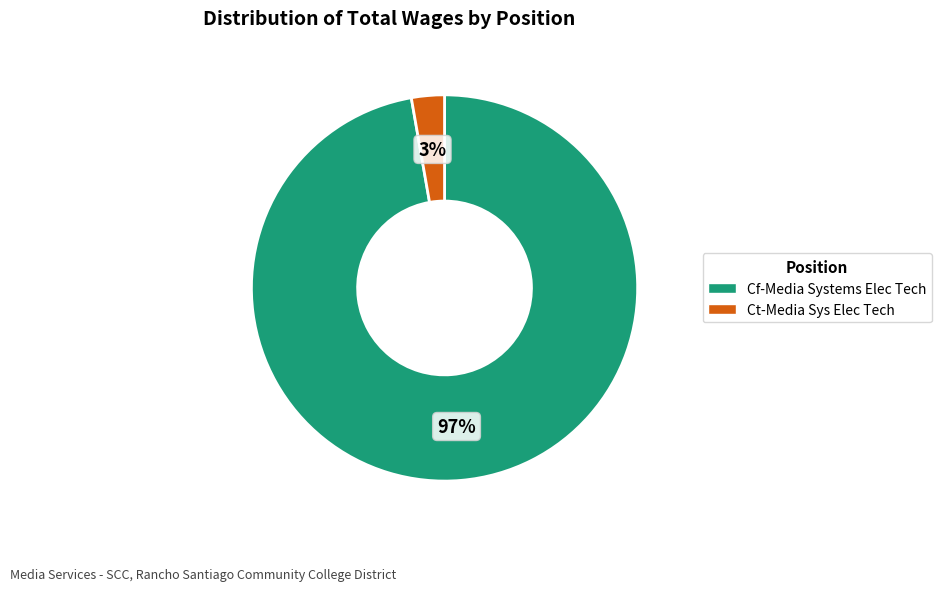

Which slice is the smallest?

Ct-Media Sys Elec Tech